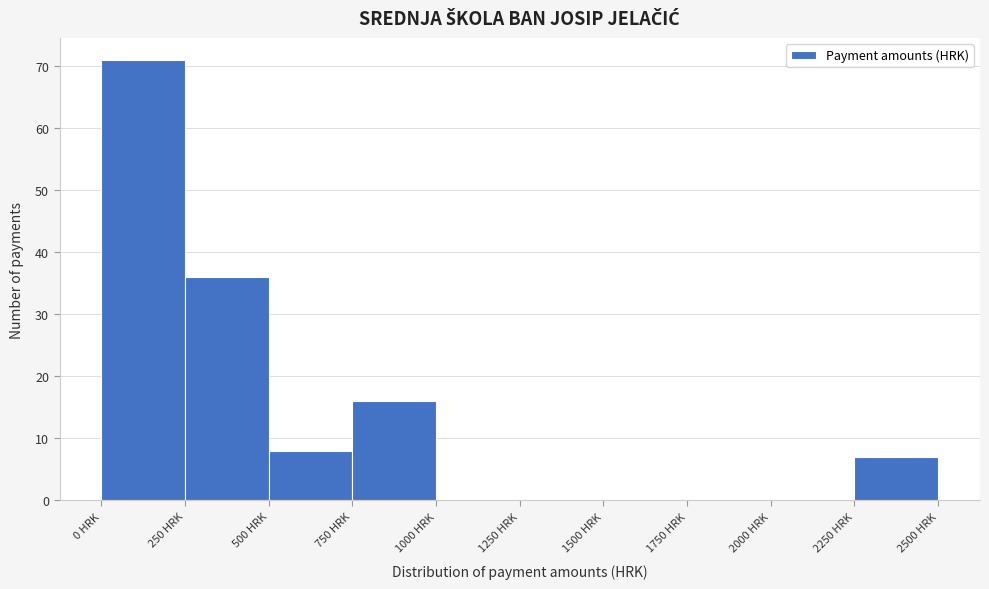

Reading left to right, transcribe this chart: for each bar, give the range it covers on the x-axis and its height. The values are not printed on the chart, so give them approximately, as read against the axis.

0 to 250: 71
250 to 500: 36
500 to 750: 8
750 to 1000: 16
1000 to 1250: 0
1250 to 1500: 0
1500 to 1750: 0
1750 to 2000: 0
2000 to 2250: 0
2250 to 2500: 7